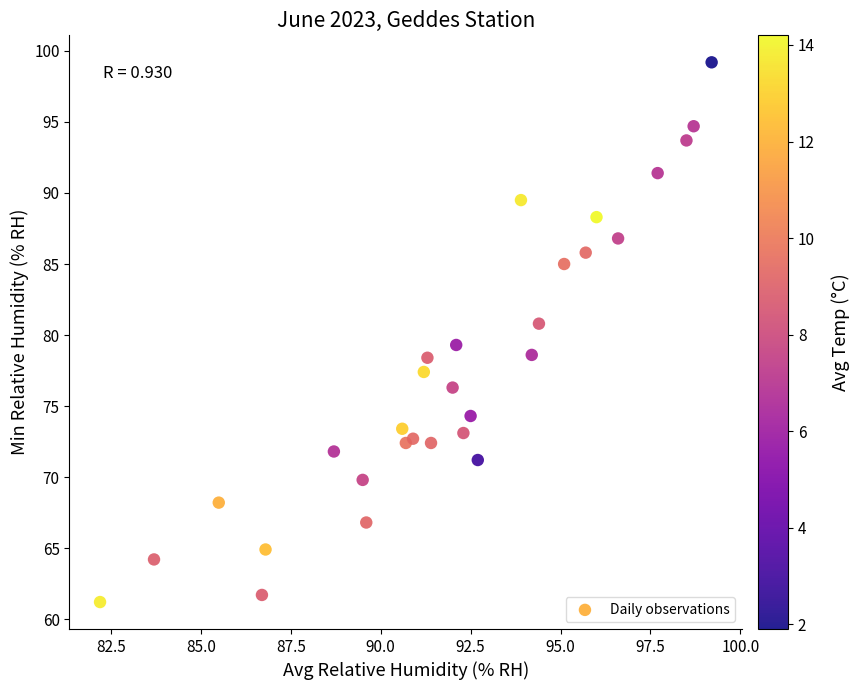

Count the number of points in this scatter plot.

30